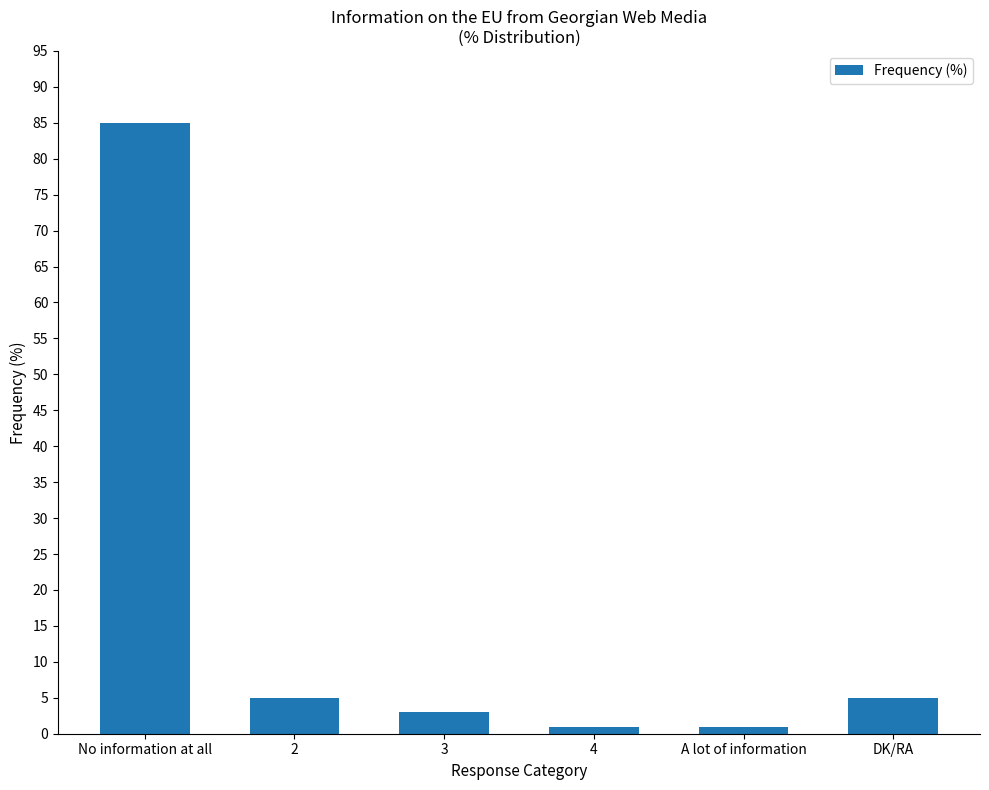

What is the maximum value shown in the chart?

85